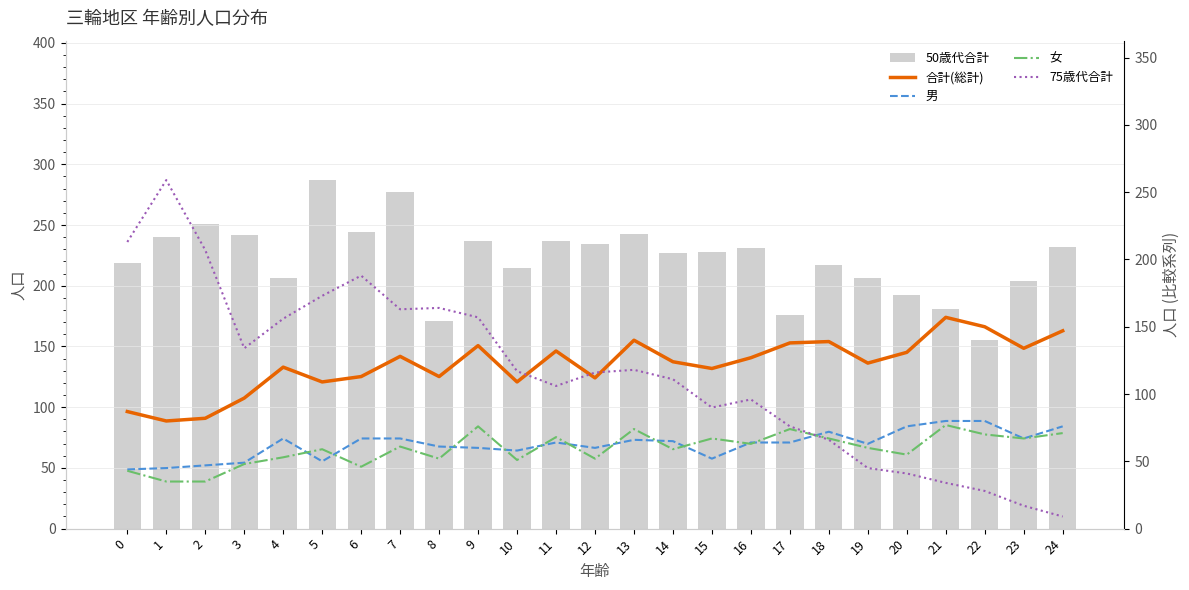

How many categories are shown in the chart?

25